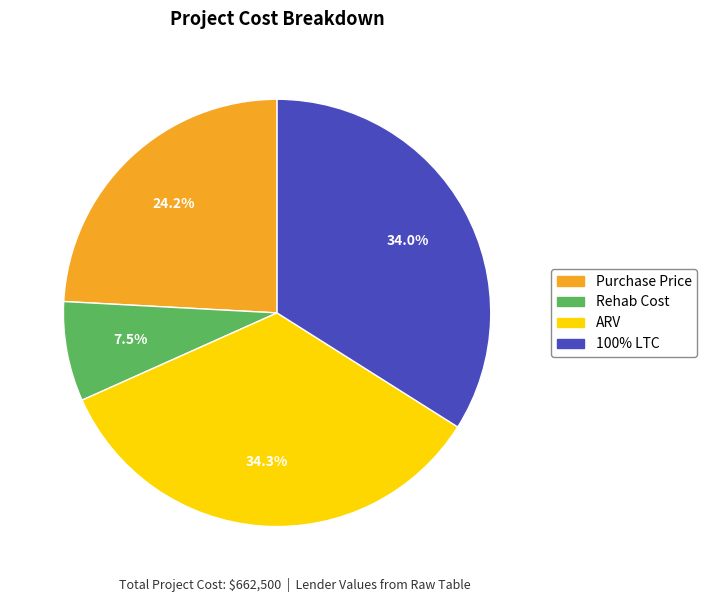

How many segments does this pie chart have?

4